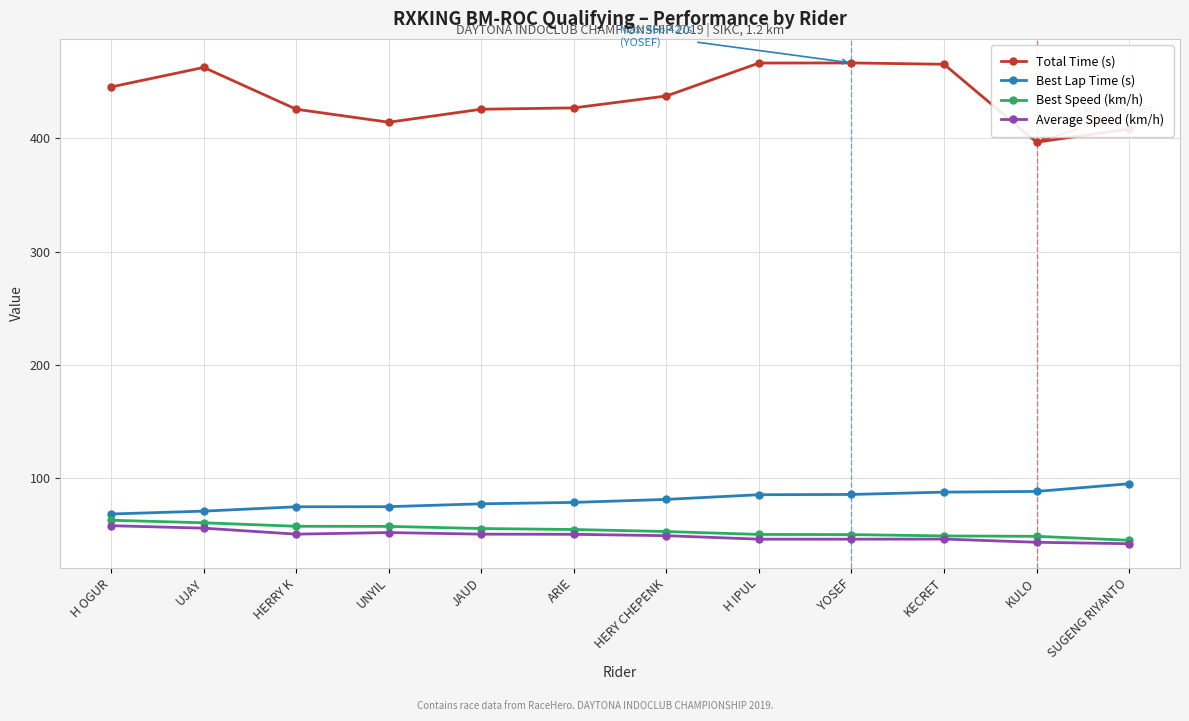

How many values in the Best Speed (km/h) series exceed 54?

6